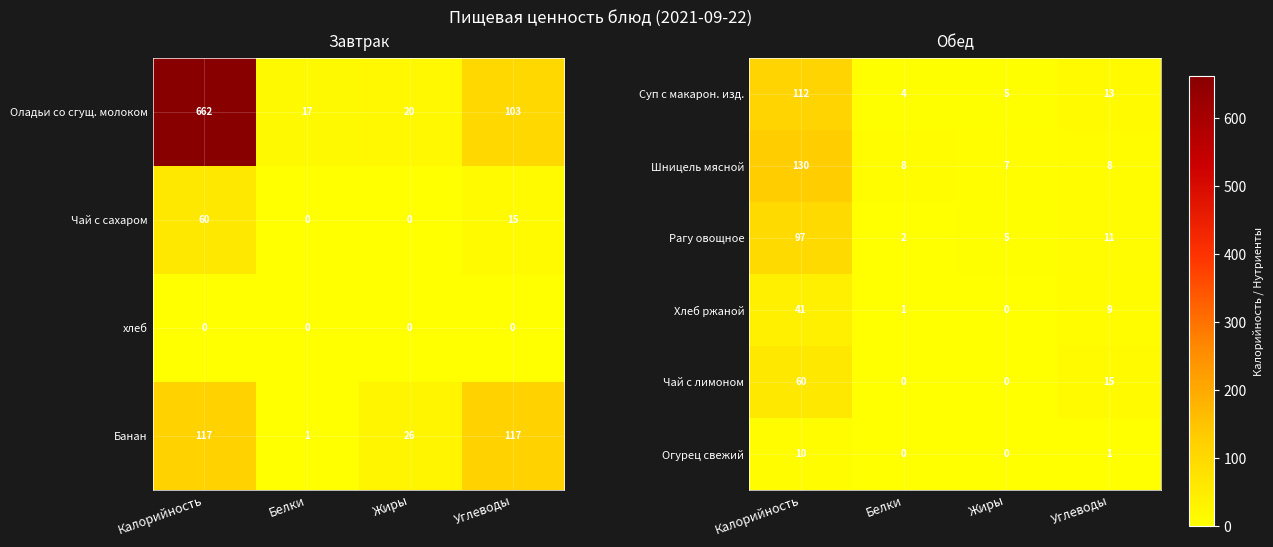

Which category has the highest value in the Чай с лимоном series?

Калорийность